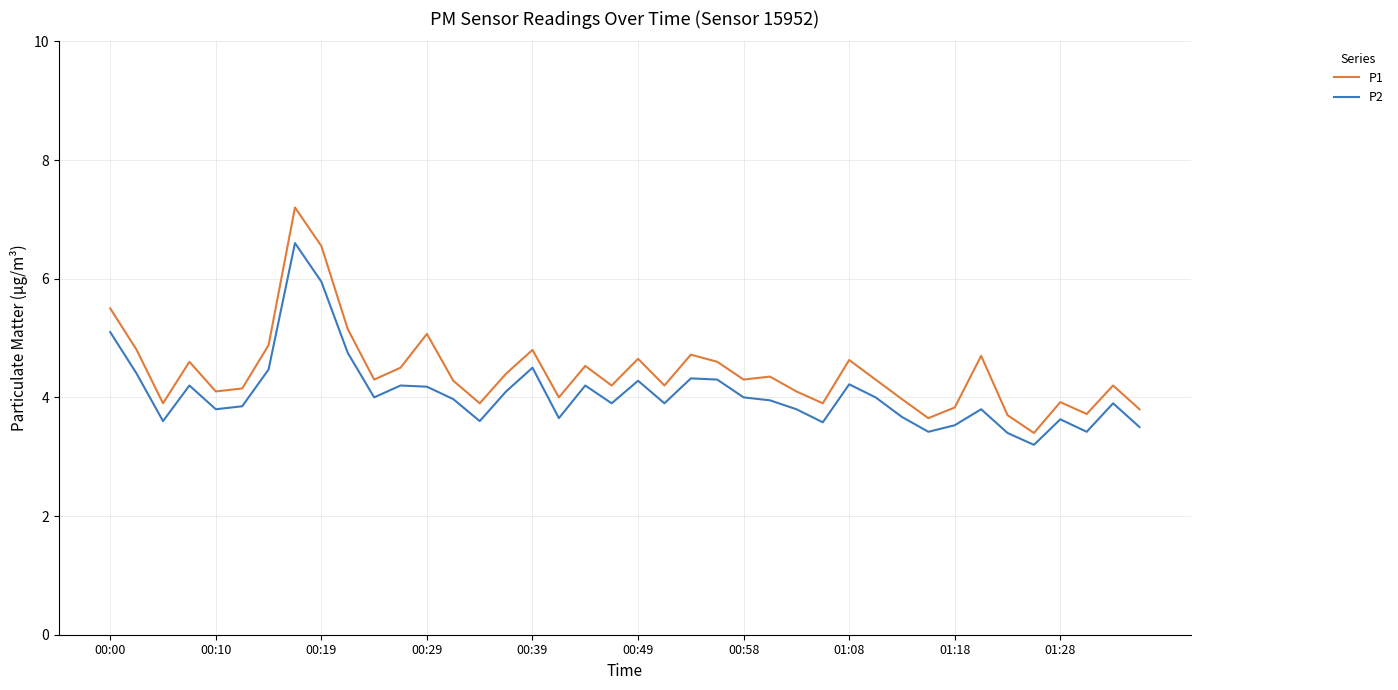

What is the difference between the maximum and minimum values in the P2 series?

3.4